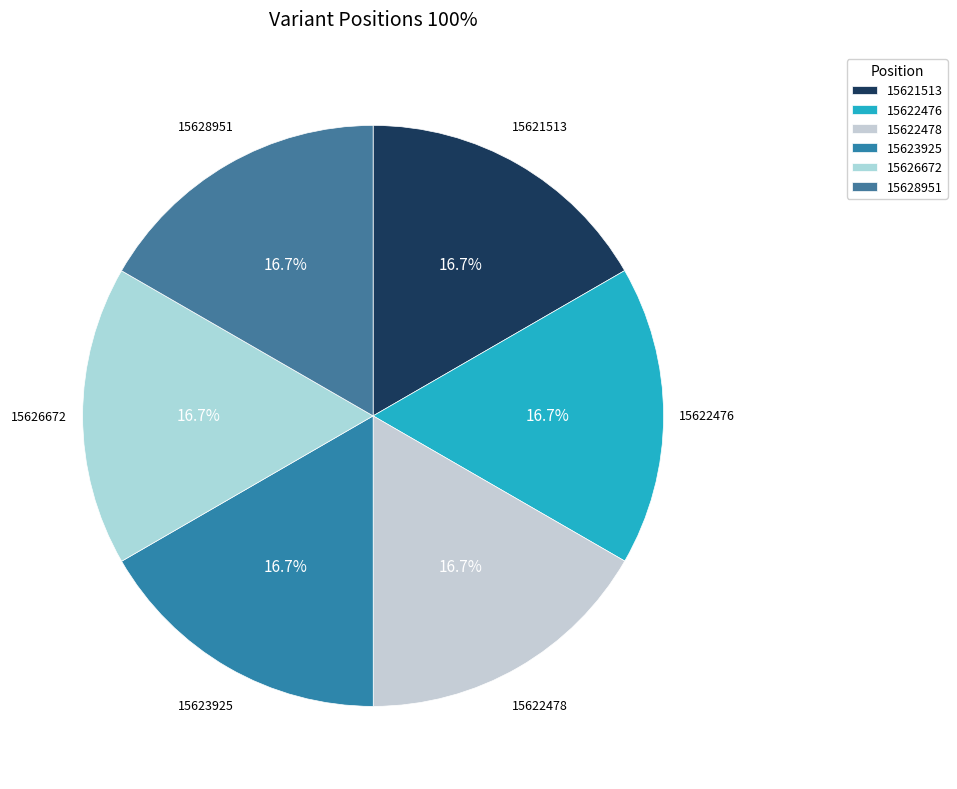

How many slices are in this pie chart?

6